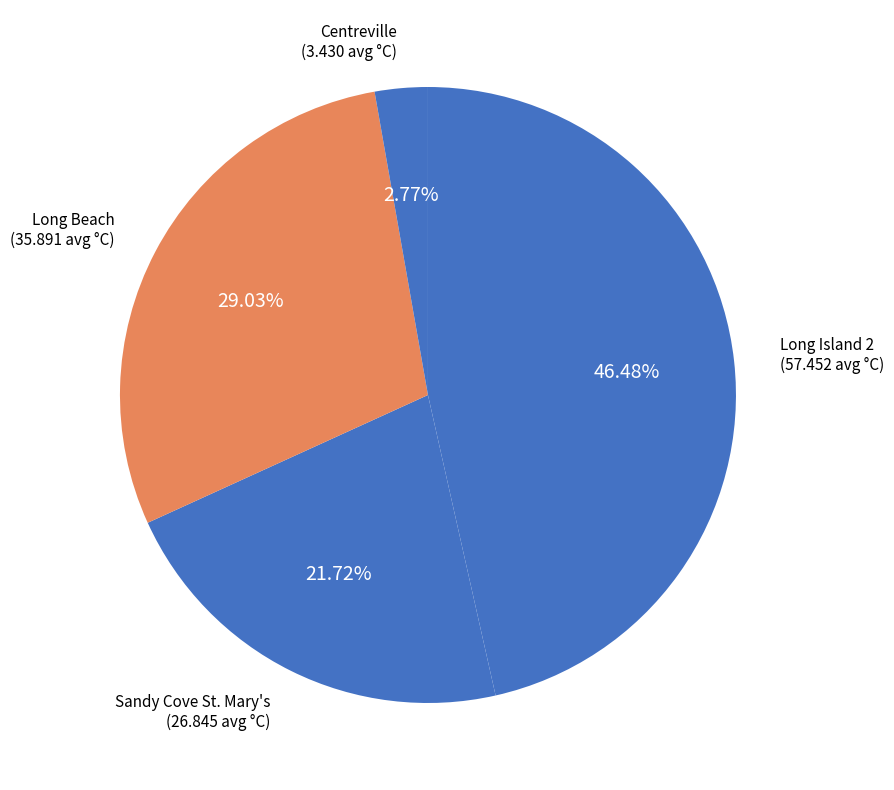

Rank the categories by value from highest to lowest.

Long Island 2, Long Beach, Sandy Cove St. Mary's, Centreville